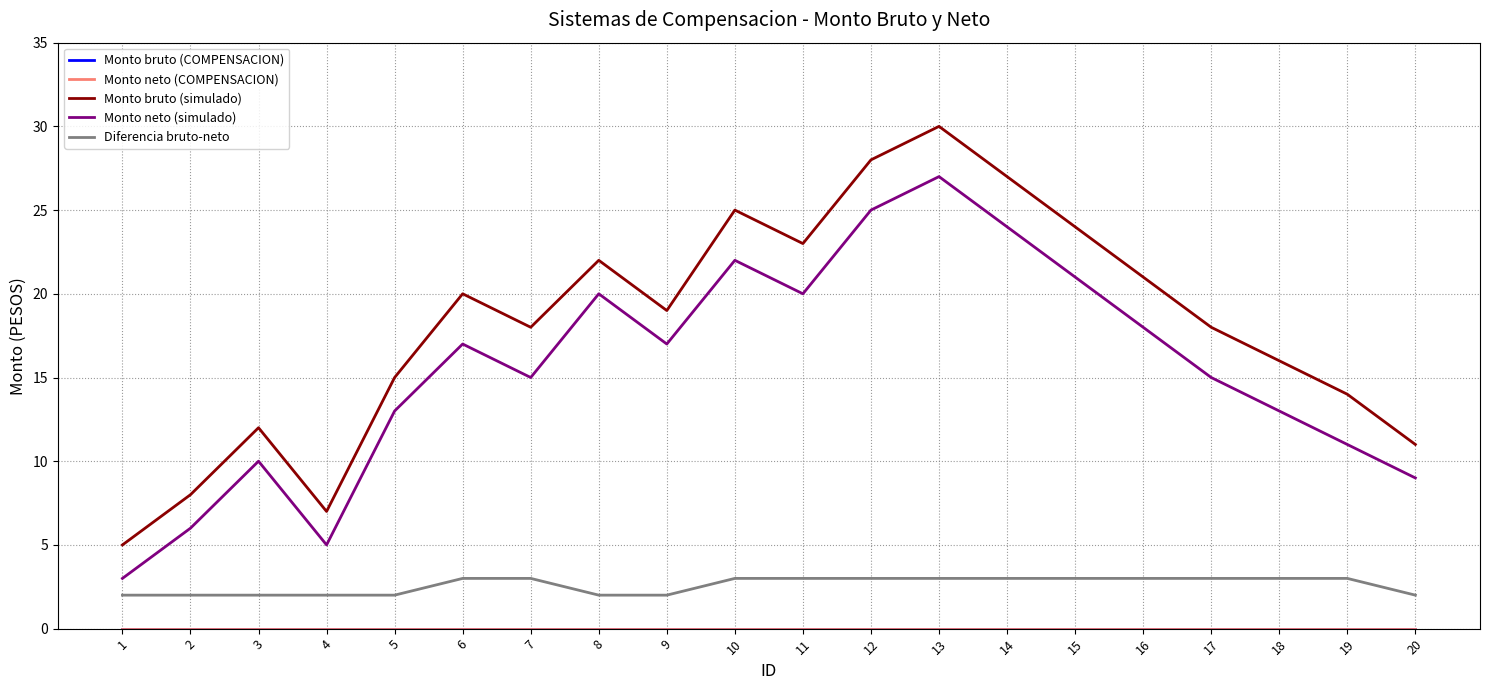

Does the chart have visible grid lines?

Yes